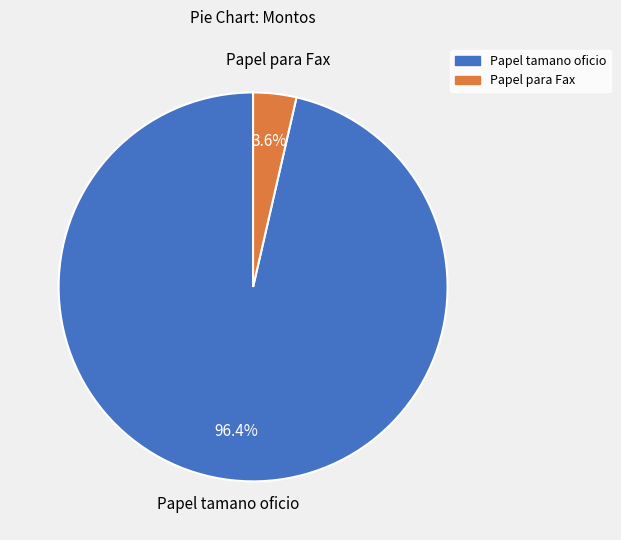

Which has a higher value, Papel tamano oficio or Papel para Fax?

Papel tamano oficio